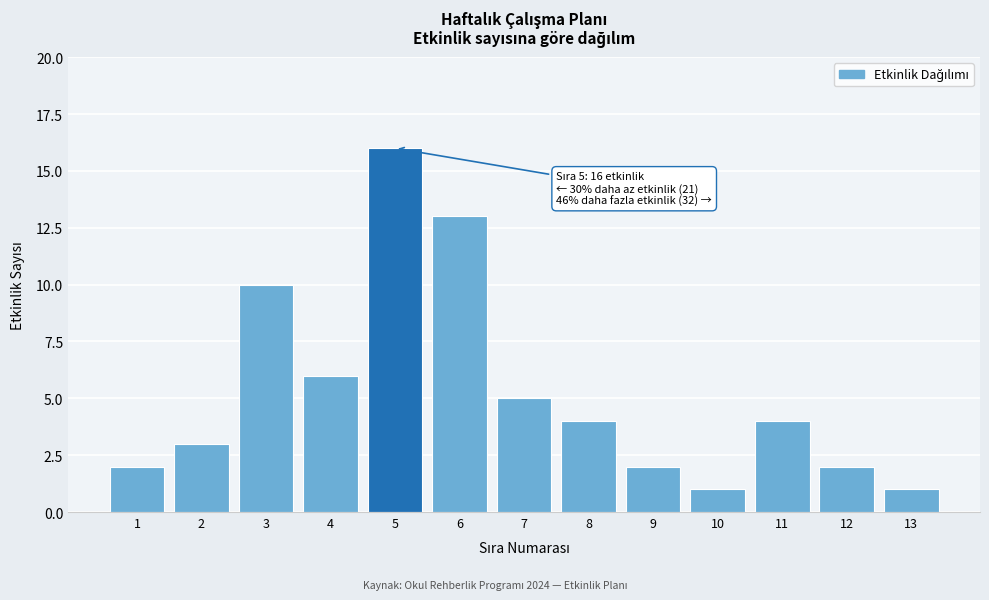

Reading left to right, what are all the values shown in this chart?

1=2	2=3	3=10	4=6	5=16	6=13	7=5	8=4	9=2	10=1	11=4	12=2	13=1